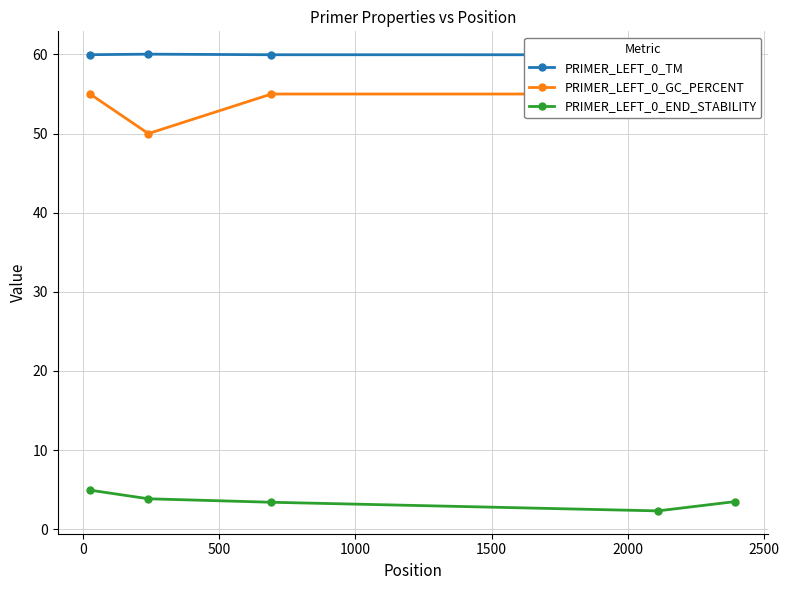

What is the lowest value of the PRIMER_LEFT_0_END_STABILITY series?

2.3